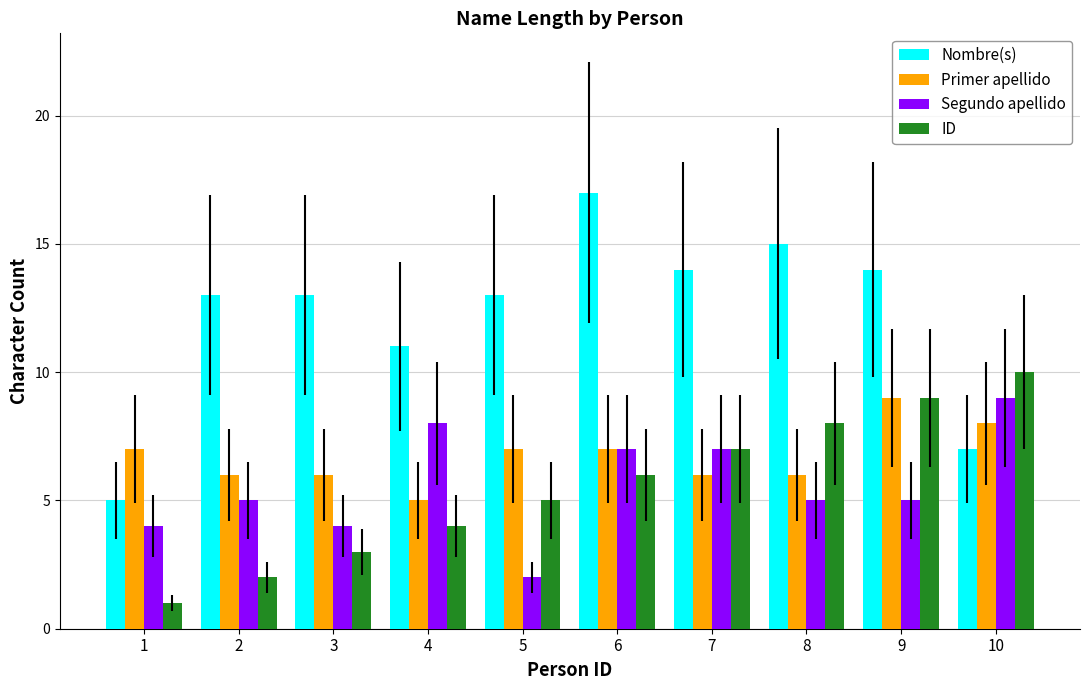

Reading right to left, what are all the values shown in this chart?

Nombre(s): 10=7	9=14	8=15	7=14	6=17	5=13	4=11	3=13	2=13	1=5
Primer apellido: 10=8	9=9	8=6	7=6	6=7	5=7	4=5	3=6	2=6	1=7
Segundo apellido: 10=9	9=5	8=5	7=7	6=7	5=2	4=8	3=4	2=5	1=4
ID: 10=10	9=9	8=8	7=7	6=6	5=5	4=4	3=3	2=2	1=1